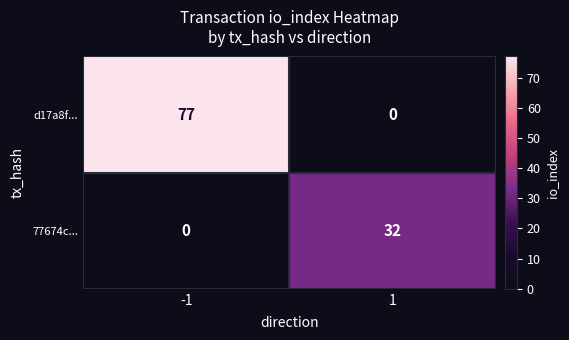

Which series has the largest range (max minus min)?

d17a8f...